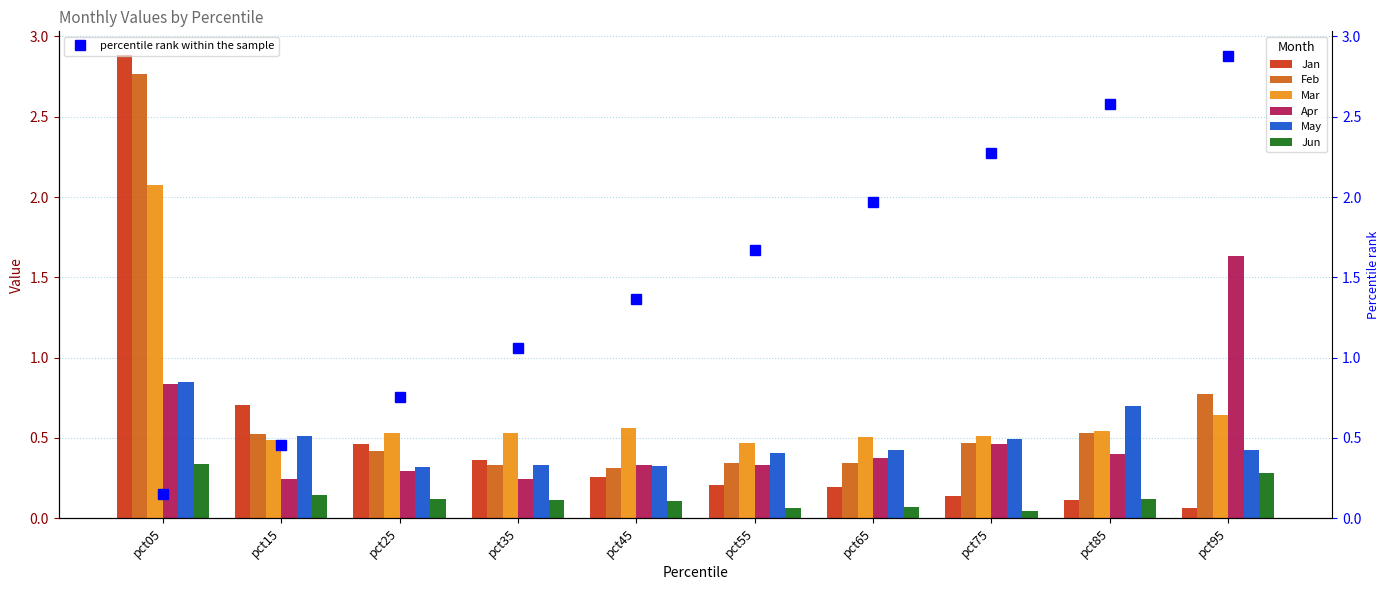

Reading left to right, list all the values displayed in this chart.

Jan: 2.9	0.7	0.5	0.4	0.3	0.2	0.2	0.1	0.1	0.1
Feb: 2.8	0.5	0.4	0.3	0.3	0.3	0.3	0.5	0.5	0.8
Mar: 2.1	0.5	0.5	0.5	0.6	0.5	0.5	0.5	0.5	0.6
Apr: 0.8	0.2	0.3	0.2	0.3	0.3	0.4	0.5	0.4	1.6
May: 0.8	0.5	0.3	0.3	0.3	0.4	0.4	0.5	0.7	0.4
Jun: 0.3	0.1	0.1	0.1	0.1	0.1	0.1	0.0	0.1	0.3